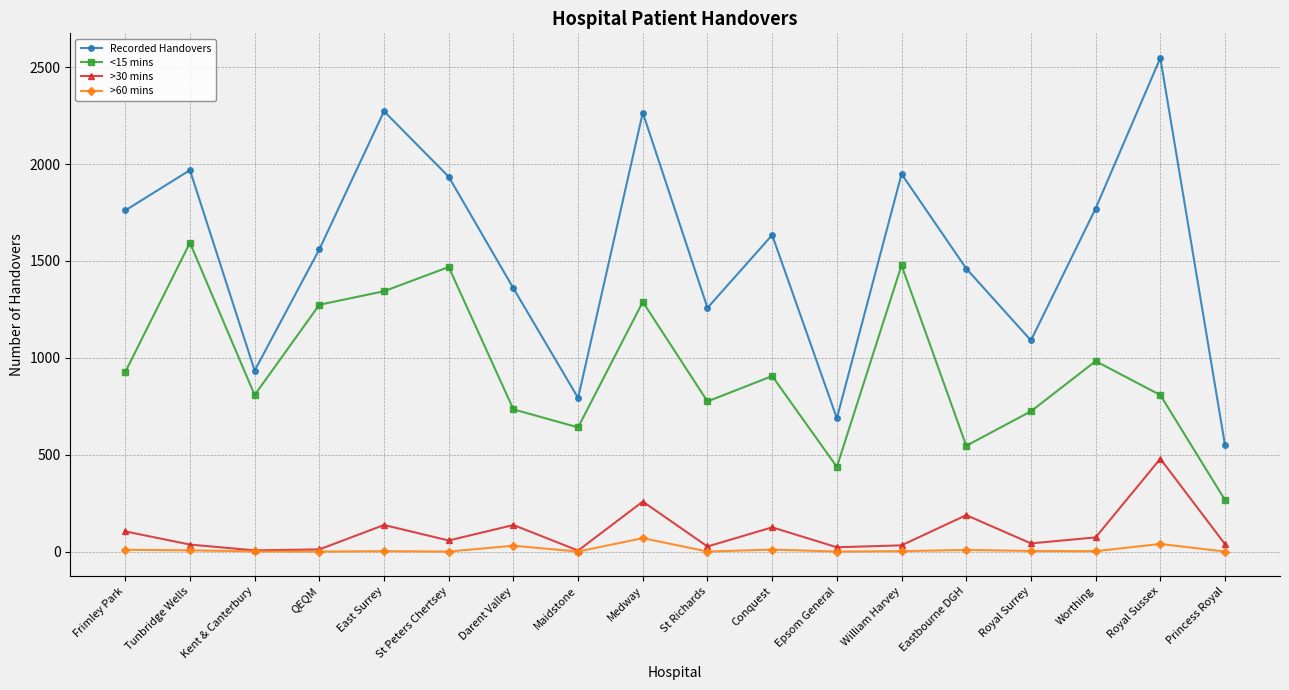

Where is <15 mins nearest to the value 930?

Frimley Park